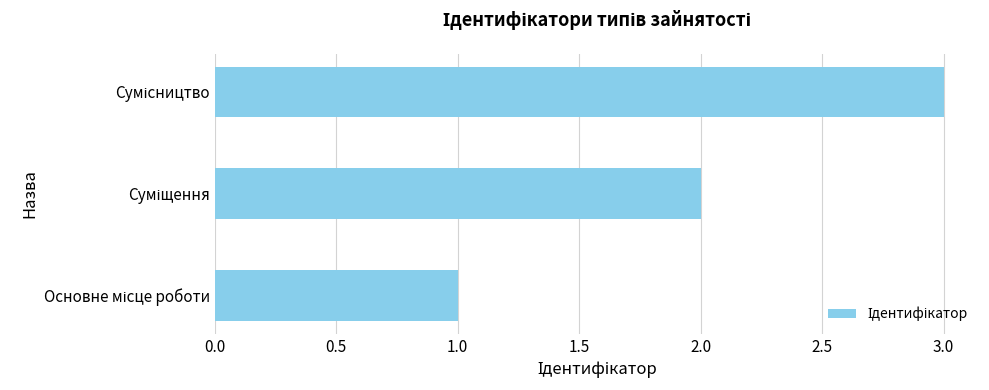

What is the minimum value shown in the chart?

1